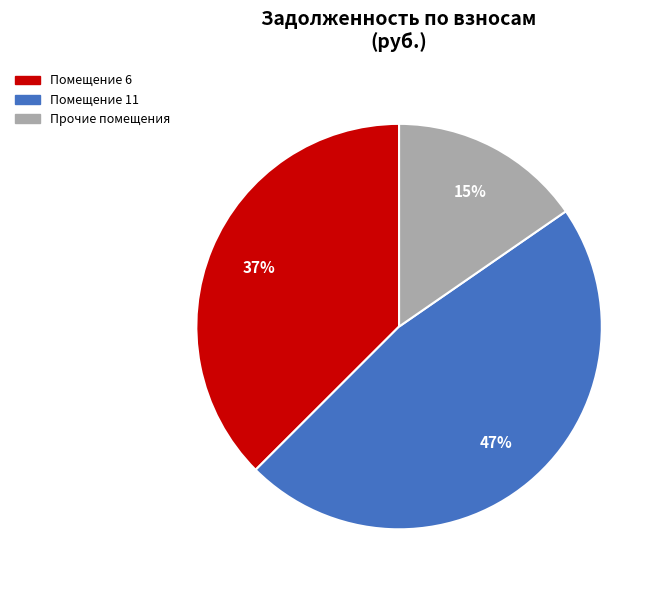

Is there any slice that represents more than half of the pie?

No